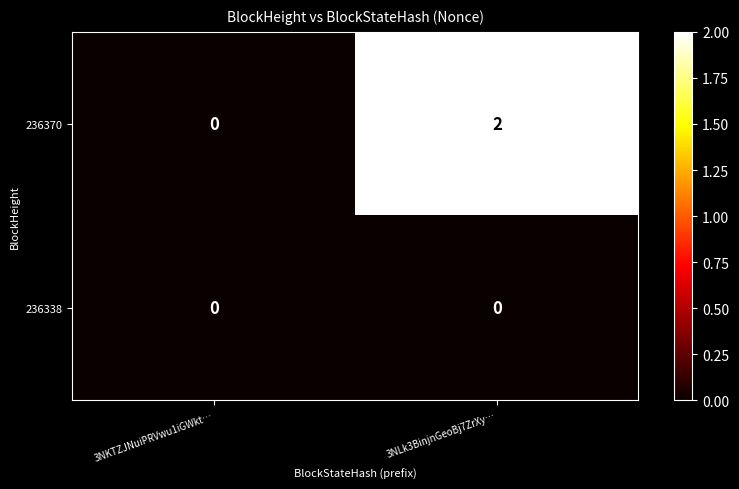

Where is 236370 nearest to the value 1?

3NKTZJNuiPRVwu1iGWkt…